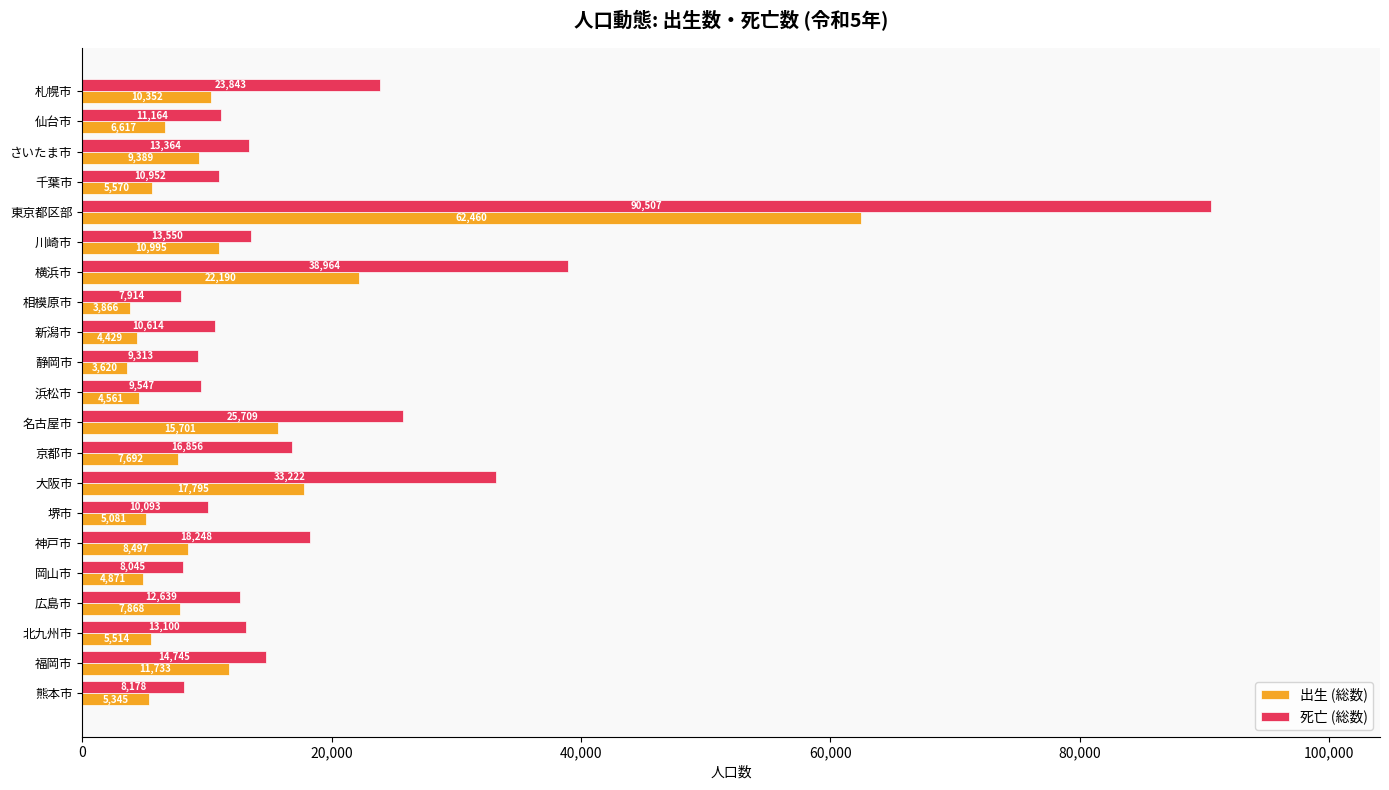

At which category does the chart reach its peak across all series?

東京都区部